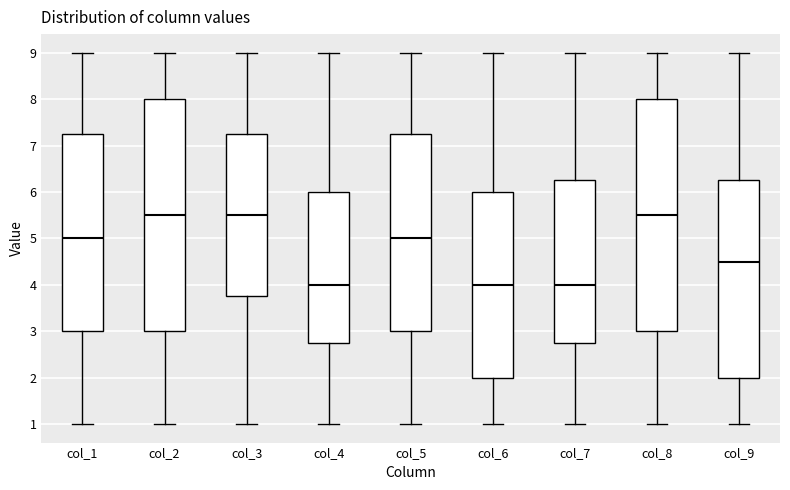

Where does the upper whisker of the box for col_1 end on the y-axis? The values are not printed on the chart, so give them approximately, as read against the axis.

9.0